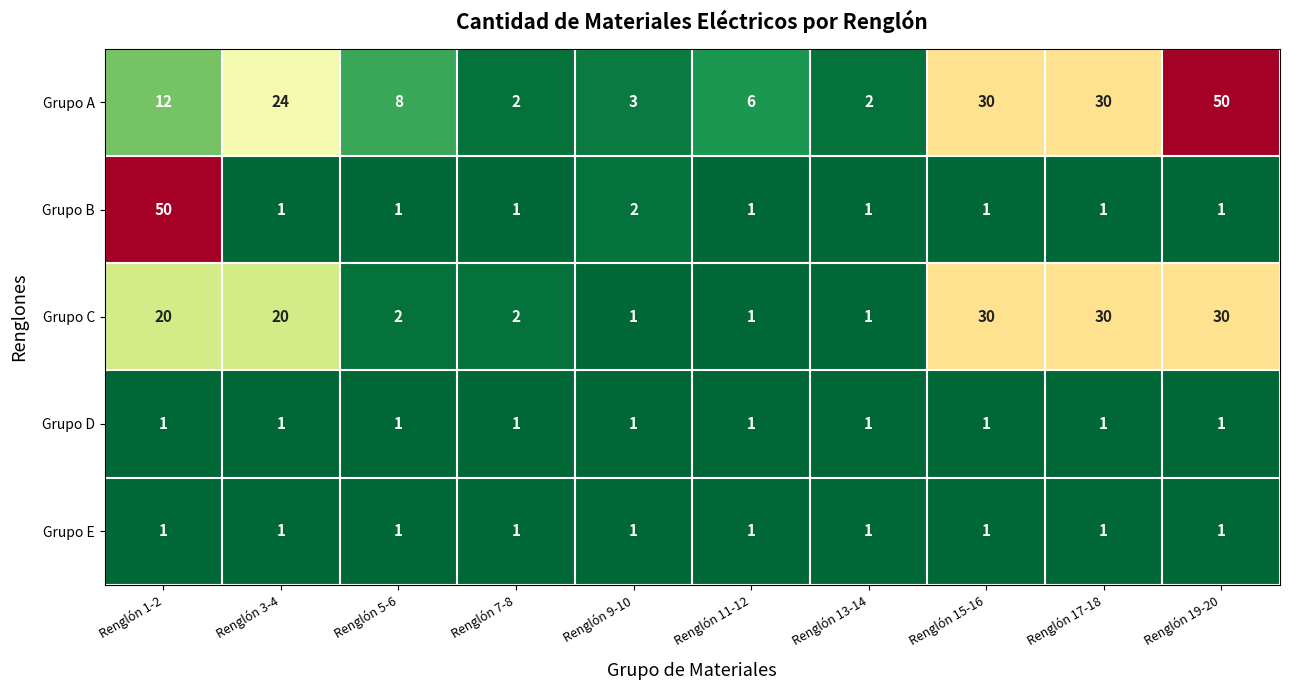

At which label is Grupo A closest to 26?

Renglón 3-4